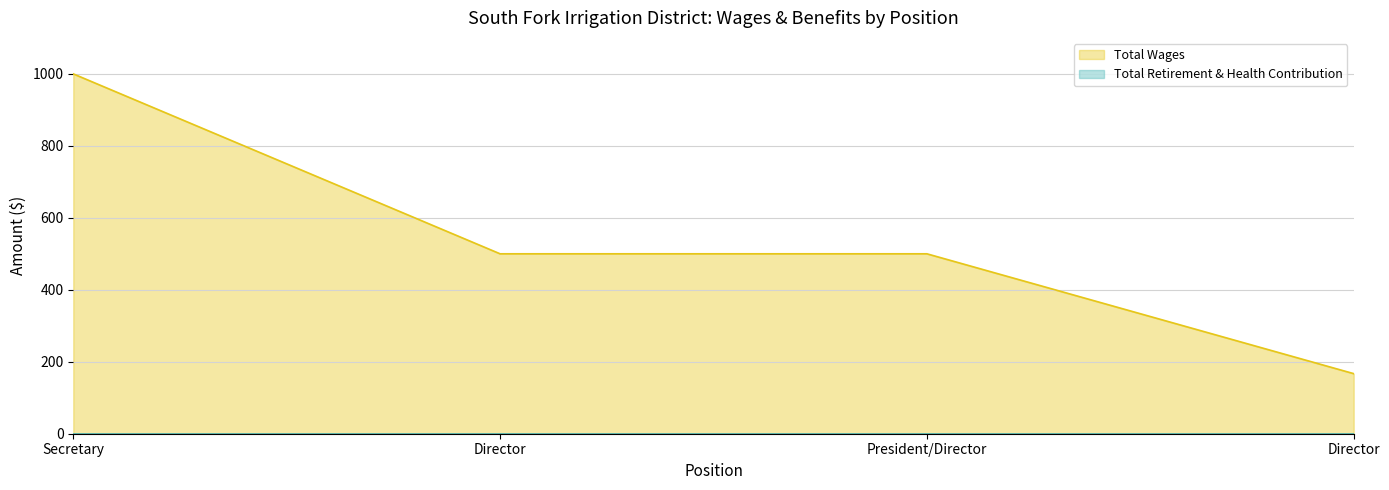

What is the total value across all series at Secretary?

1000